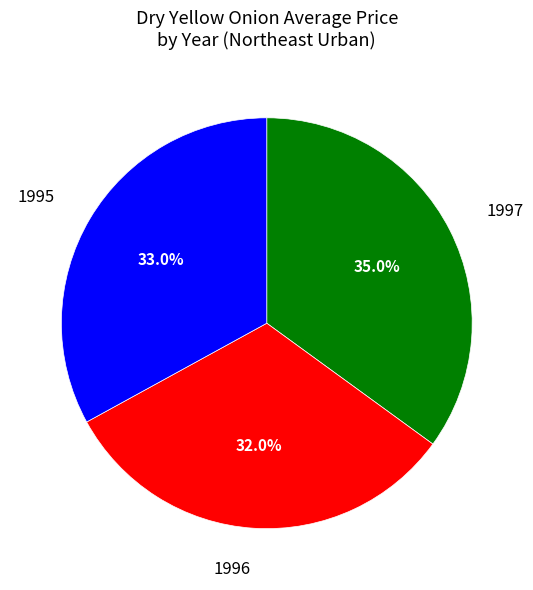

Is there any slice that represents more than half of the pie?

No